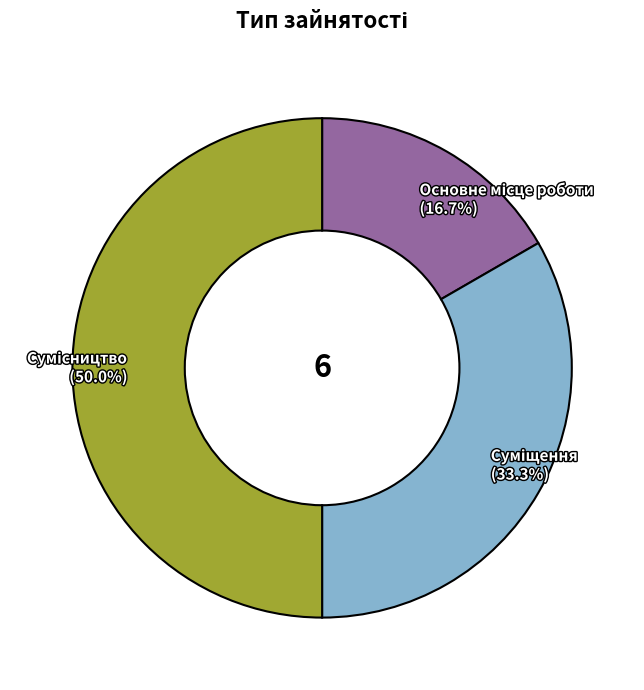

The Суміщення slice represents 33% of the pie. True or false?

True